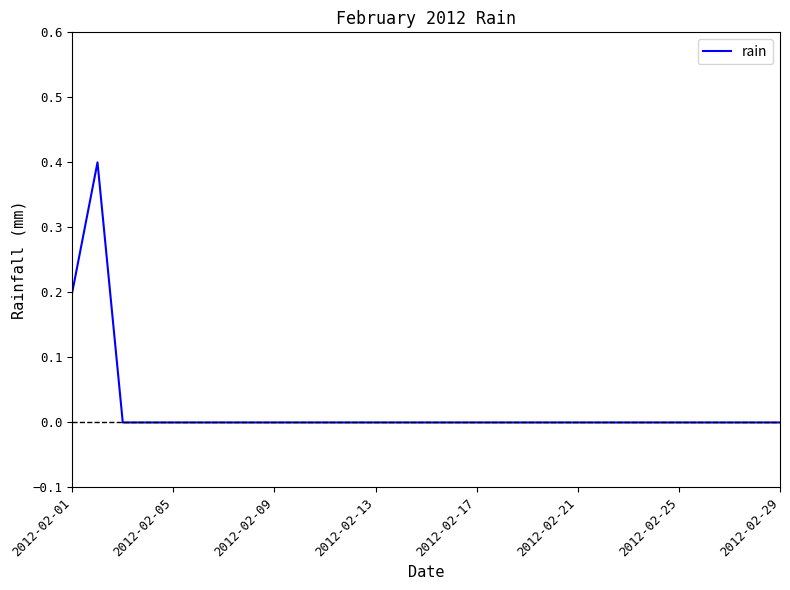

What is the maximum value shown in the chart?

0.4